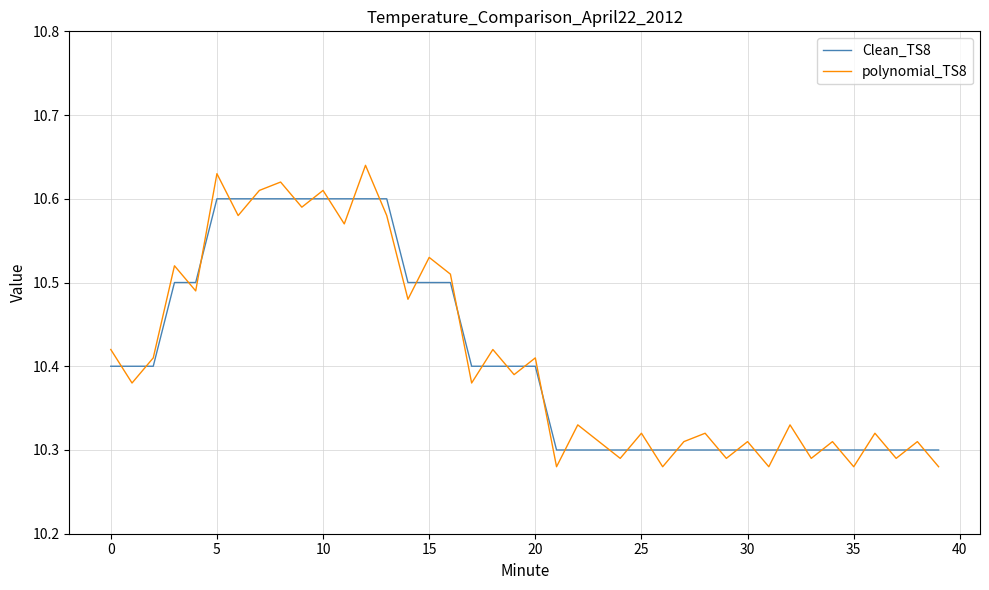

Rank the series by their maximum value, from highest to lowest.

polynomial_TS8, Clean_TS8